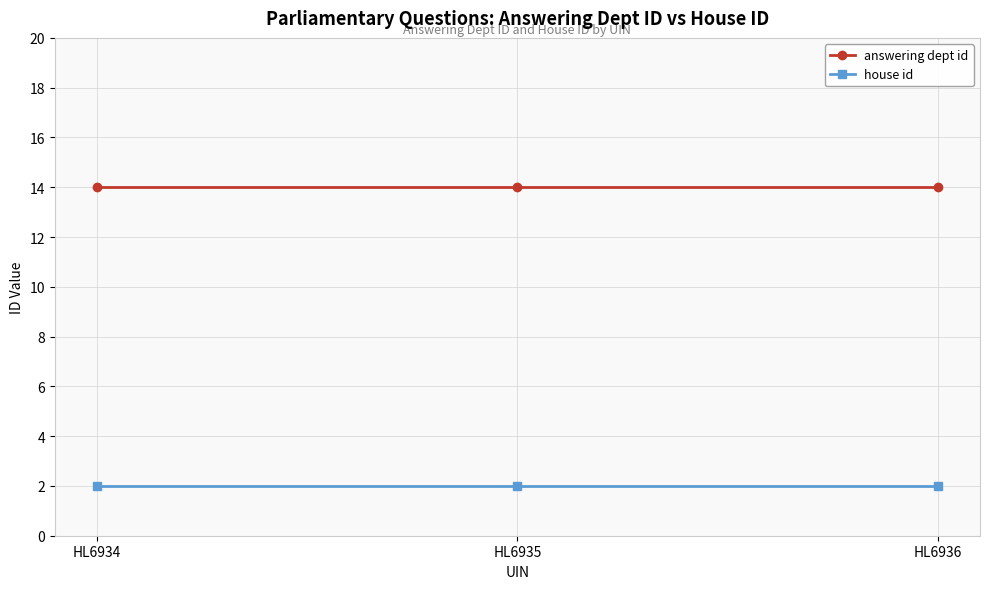

How many lines are shown in the chart?

2